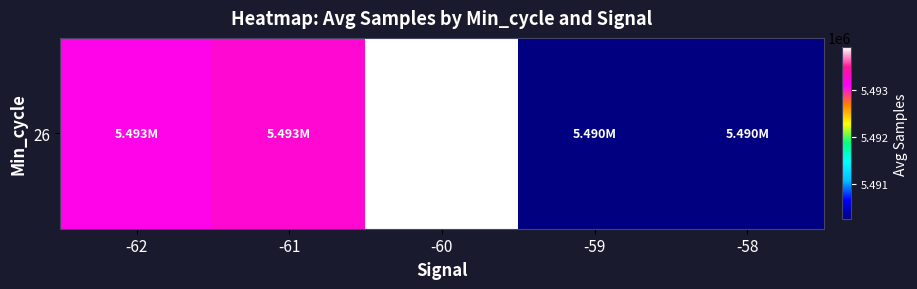

List the labels in order of value, smallest first.

-59, -58, -62, -61, -60